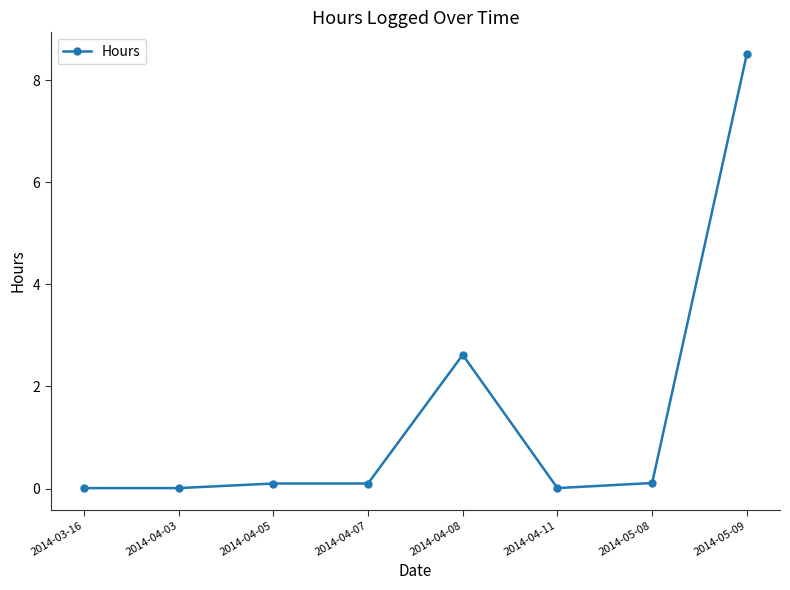

True or false: the data has more than 0 interior local peaks.

True